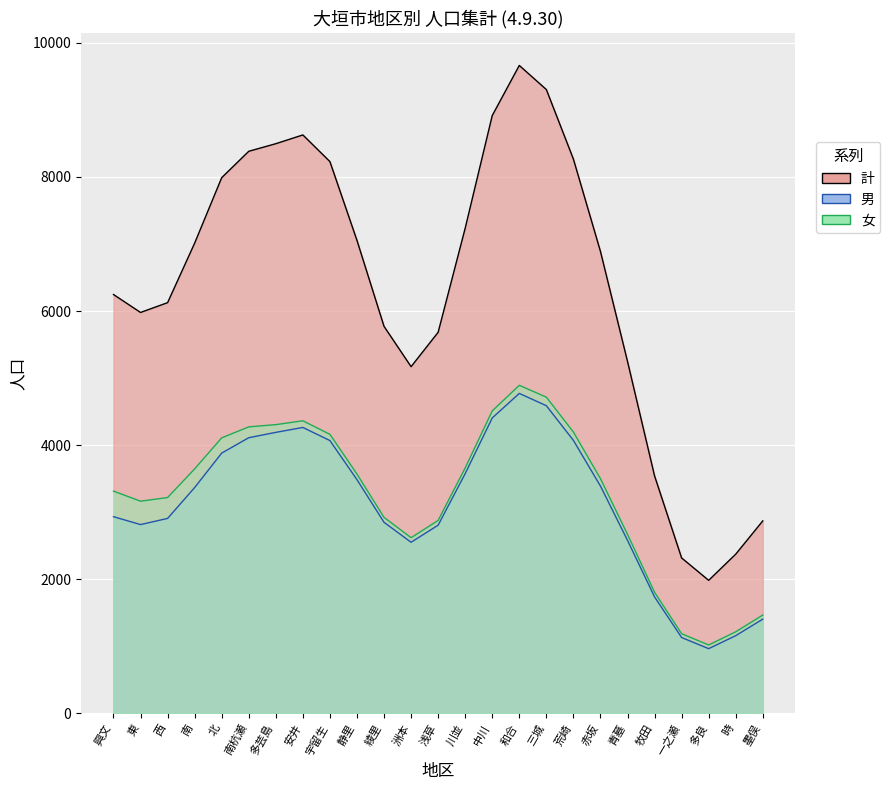

What is the label of the 18th point from the left?

荒崎